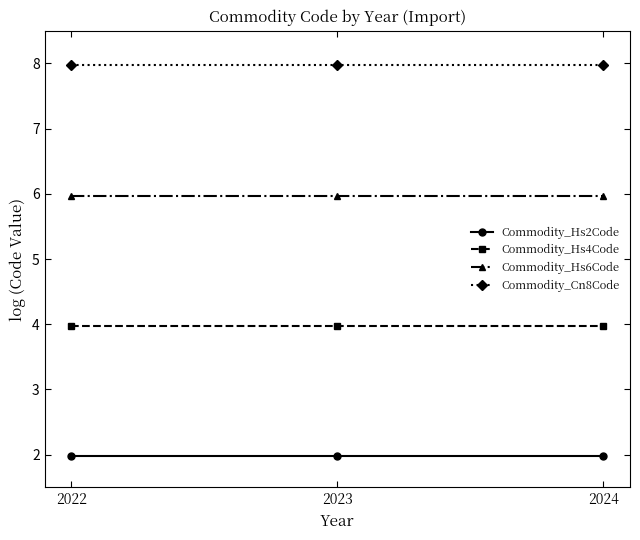

At how many categories does at least one series exceed 6?

3